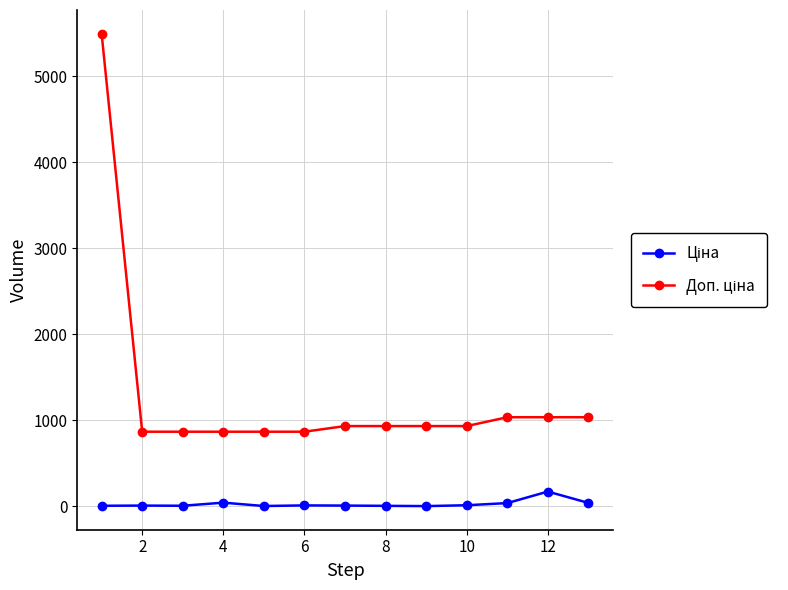

What is the greatest value displayed?

5497.3